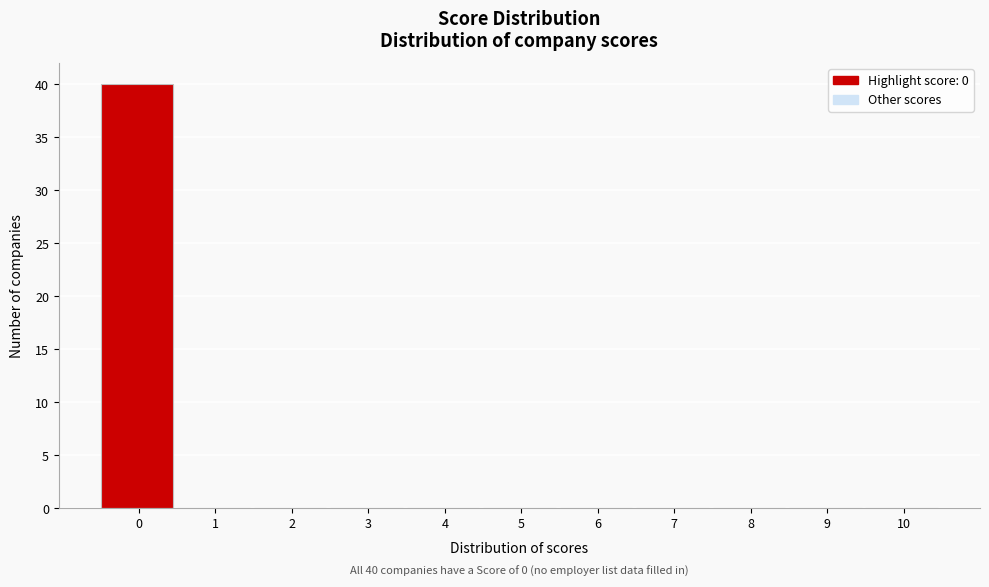

Reading left to right, list all the values displayed in this chart.

0=40	1=0	2=0	3=0	4=0	5=0	6=0	7=0	8=0	9=0	10=0